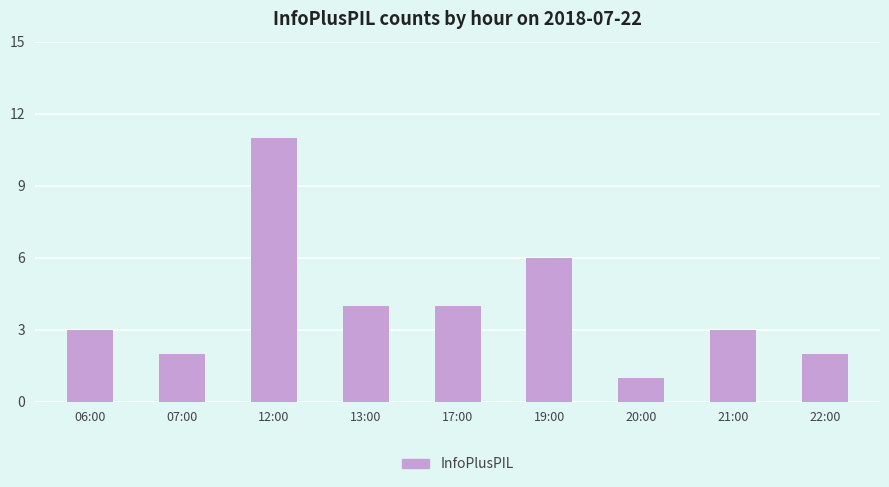

What is the value of the 3rd bar from the left?

11